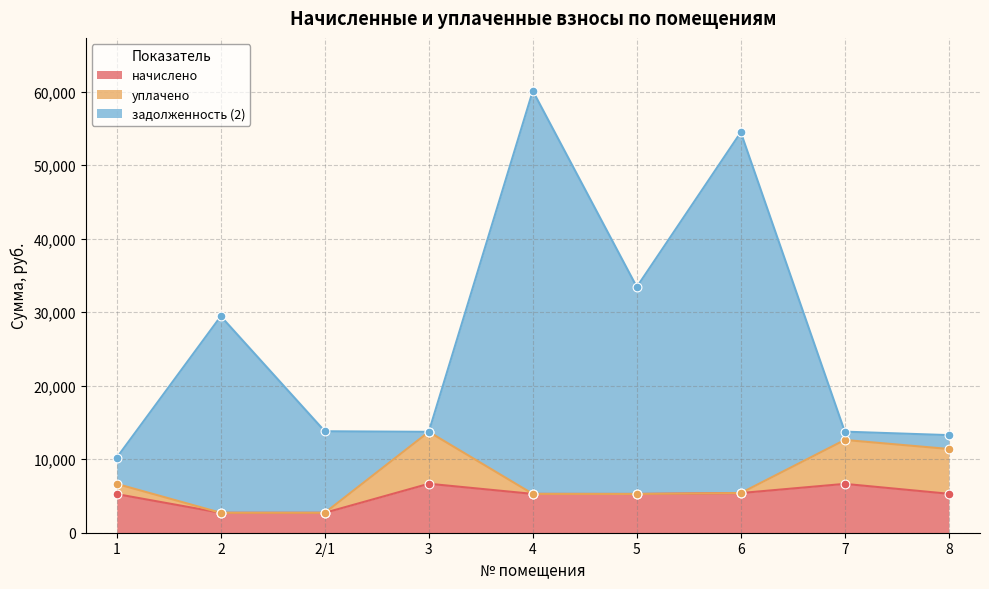

Which series has the largest Y range (max minus min)?

задолженность (2)